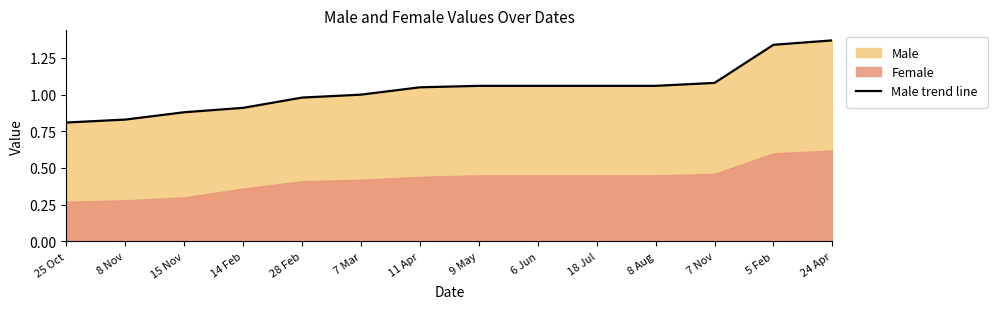

What is the maximum value shown in the chart?

1.4